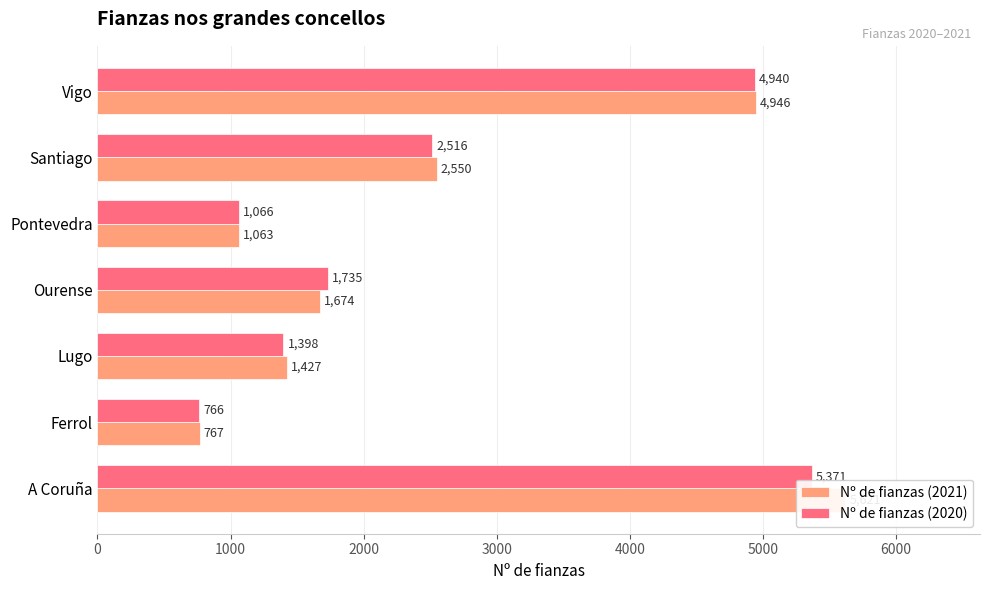

What is the value of the Nº de fianzas (2021) bar at the 2nd from the left?

767